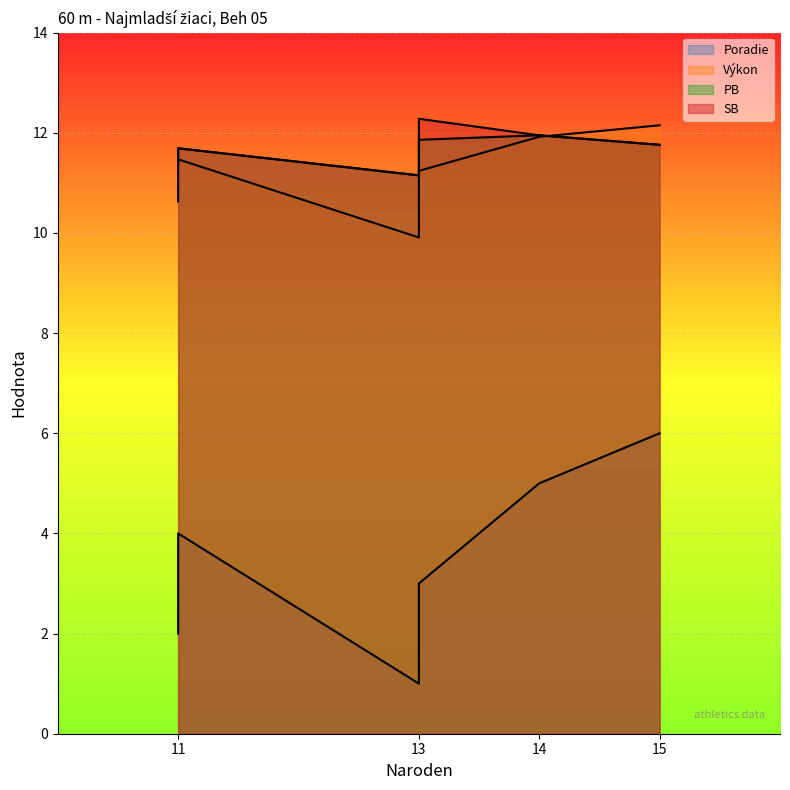

Count the number of categories in the chart.

6